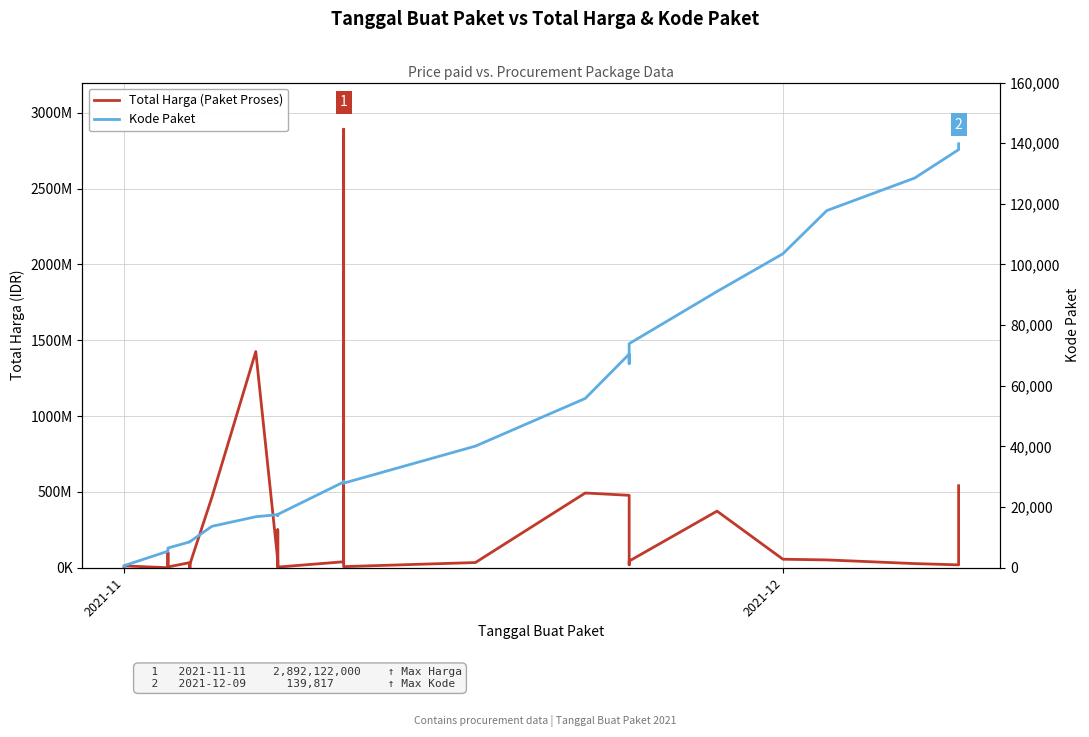

How many lines are shown in the chart?

2